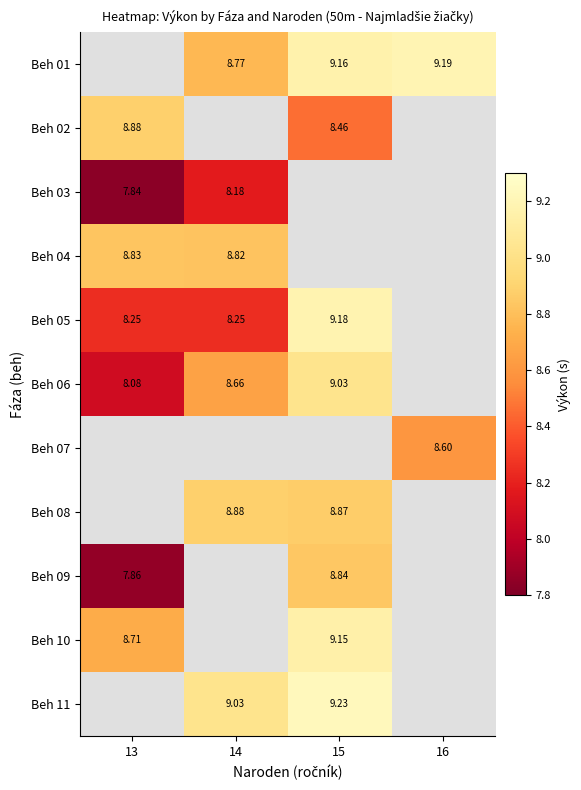

How many values in the Beh 10 series are below 9?

1